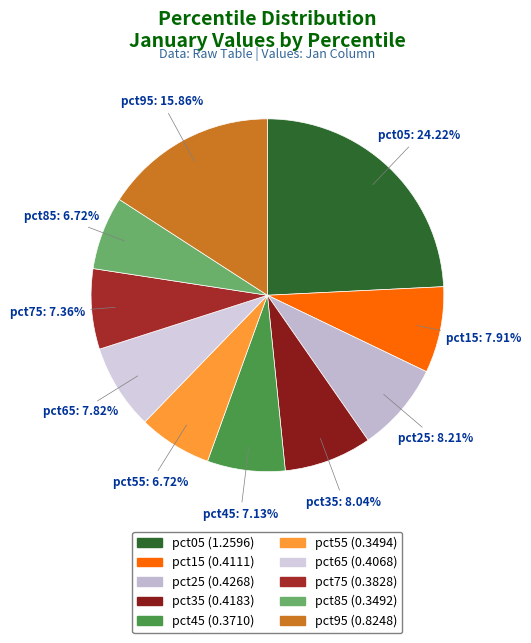

To the nearest percent, what is the difference between the pct25 and pct85 slice percentages?

1%